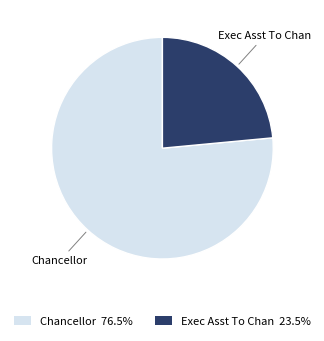

Is Exec Asst To Chan the majority of the pie?

No